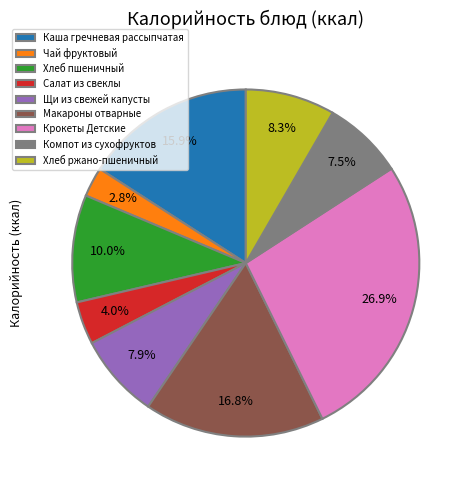

Count the number of slices in the pie.

9